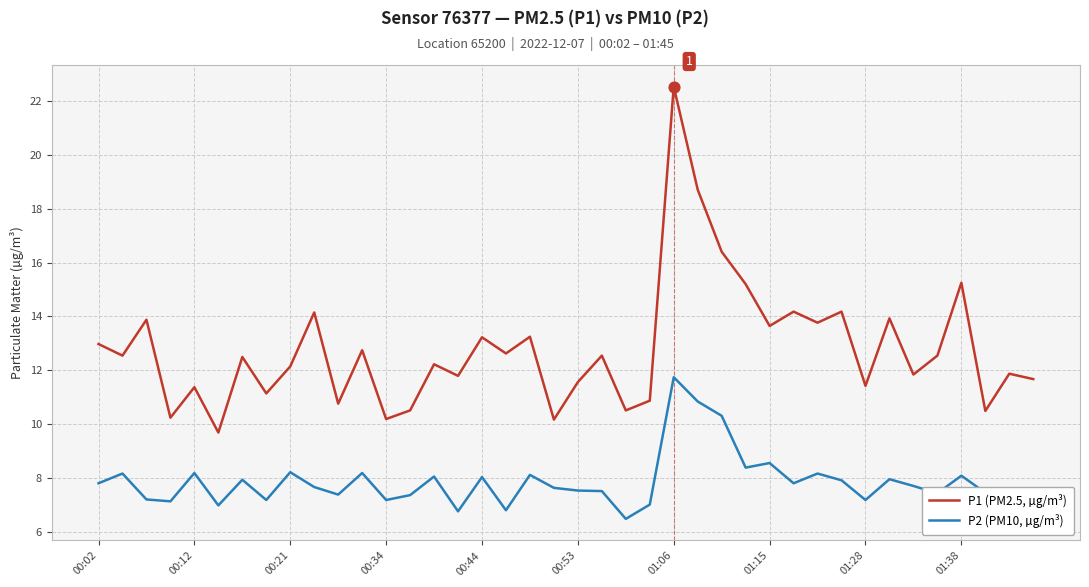

Which series has the largest total across all categories?

P1 (PM2.5, µg/m³)